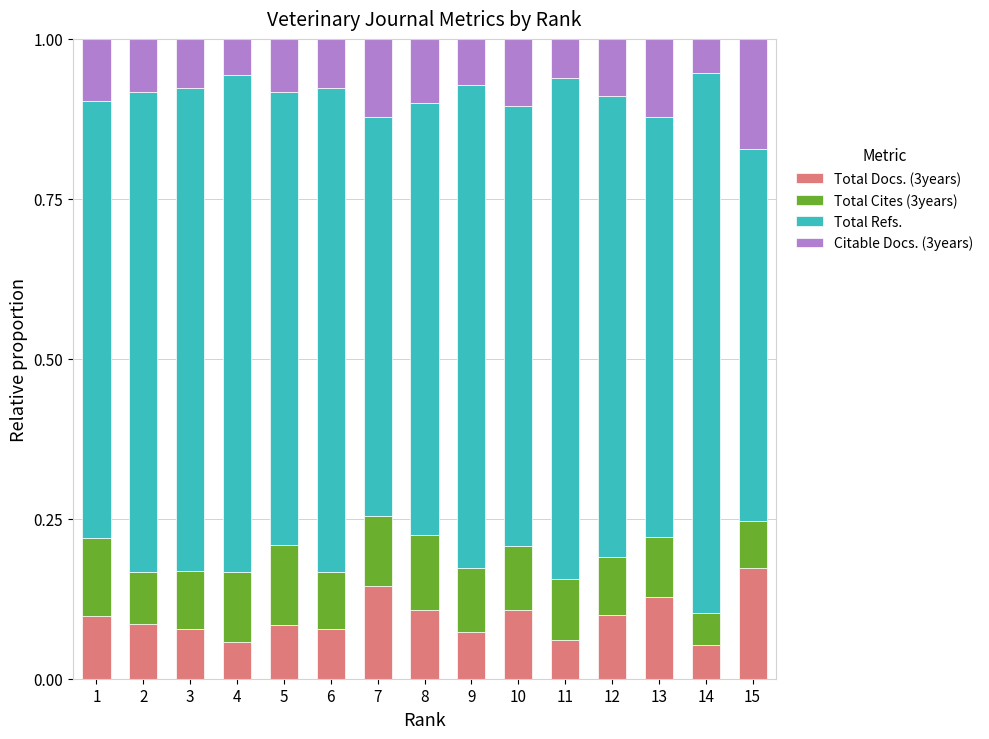

How many distinct data groups are displayed?

4